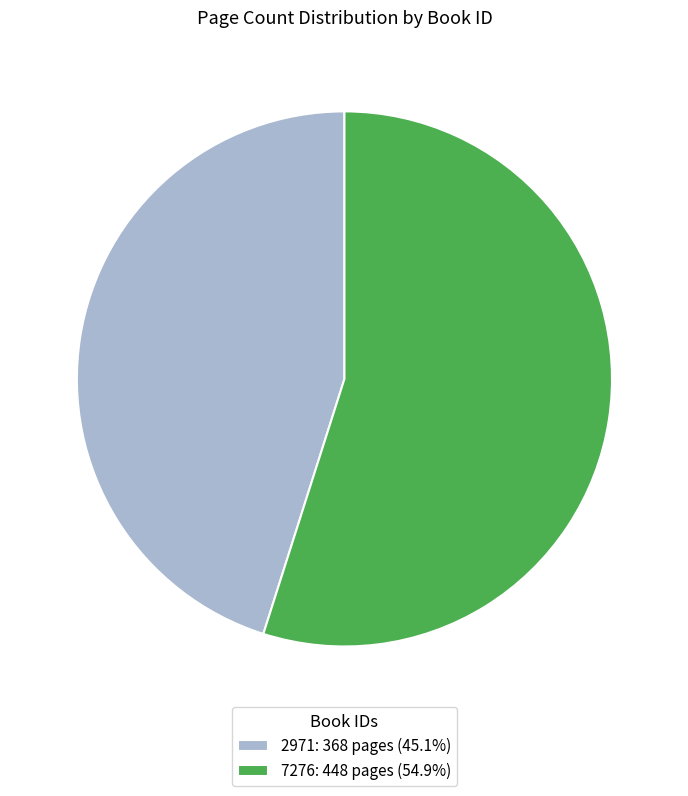

Which category accounts for the majority?

7276